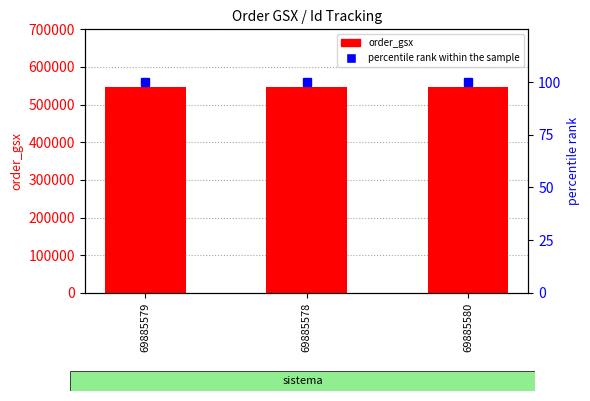

True or false: percentile rank within the sample has a value of 171 at 69885578.

False